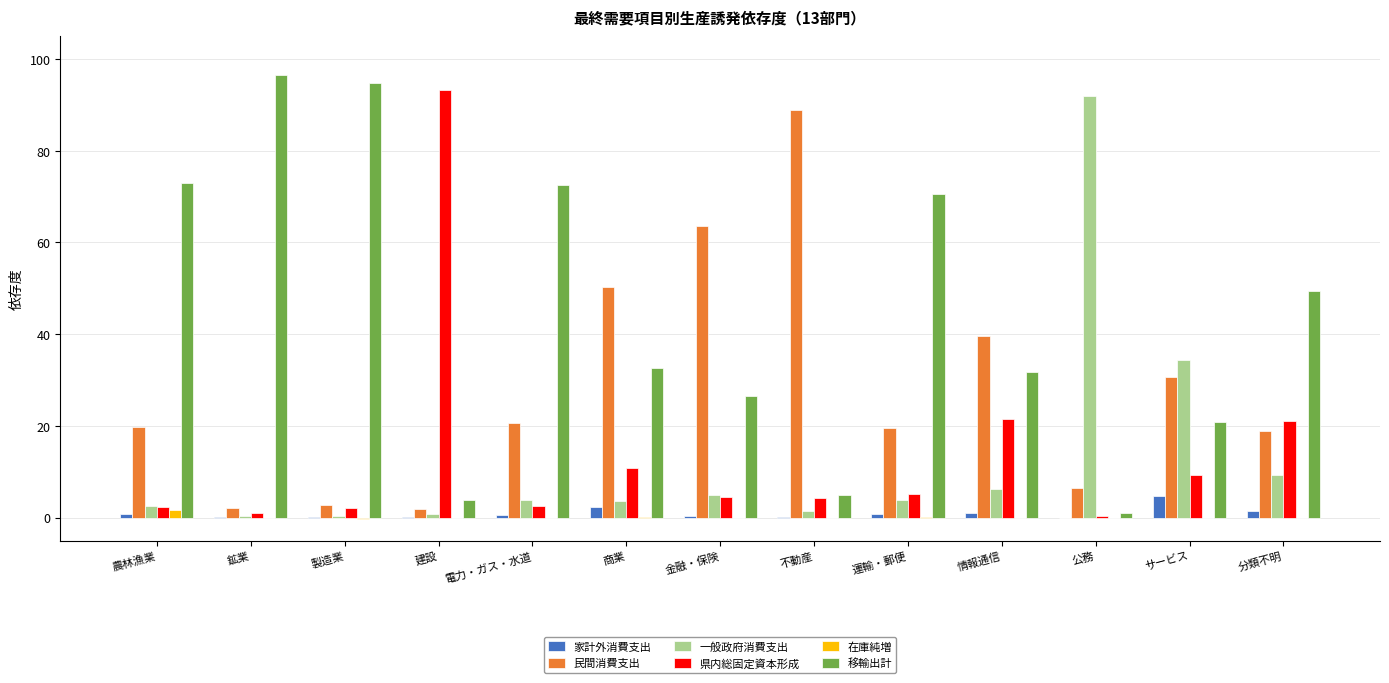

What are all the series names shown in the legend?

家計外消費支出, 民間消費支出, 一般政府消費支出, 県内総固定資本形成, 在庫純増, 移輸出計